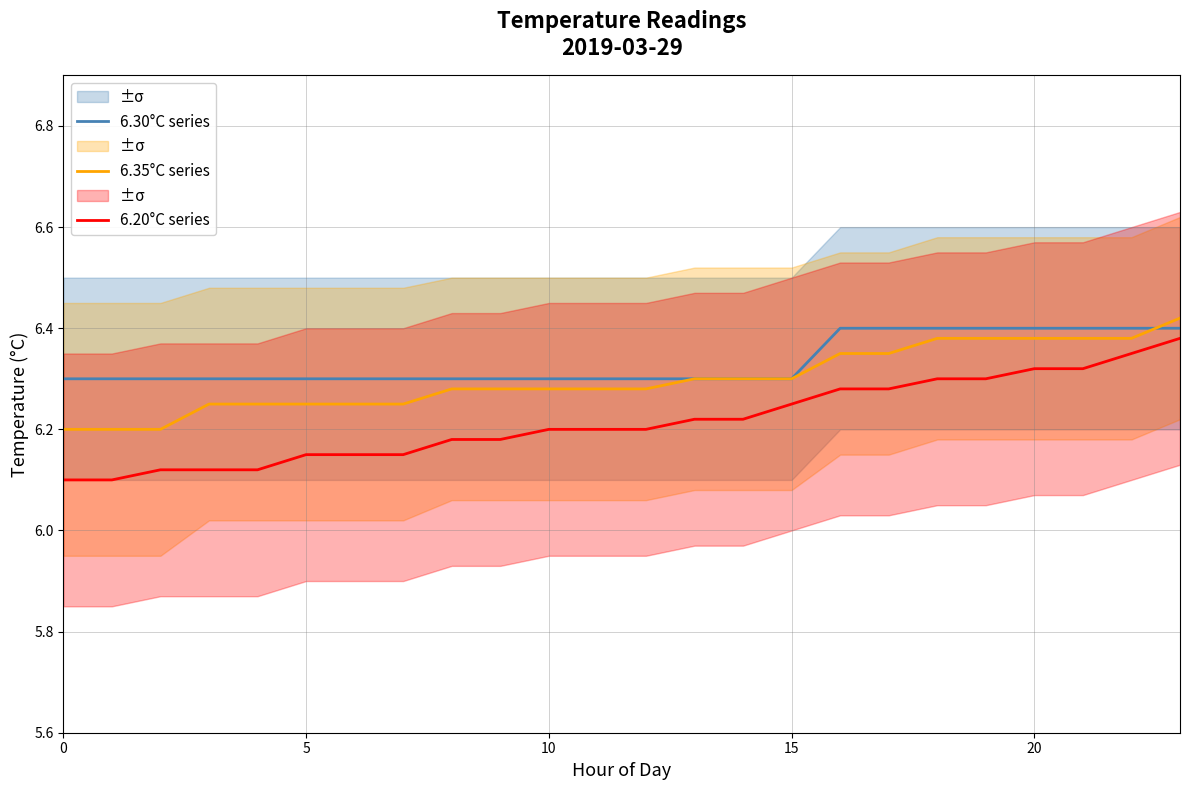

What is the value of the 6.20°C series point at the 2nd from the left?

6.1